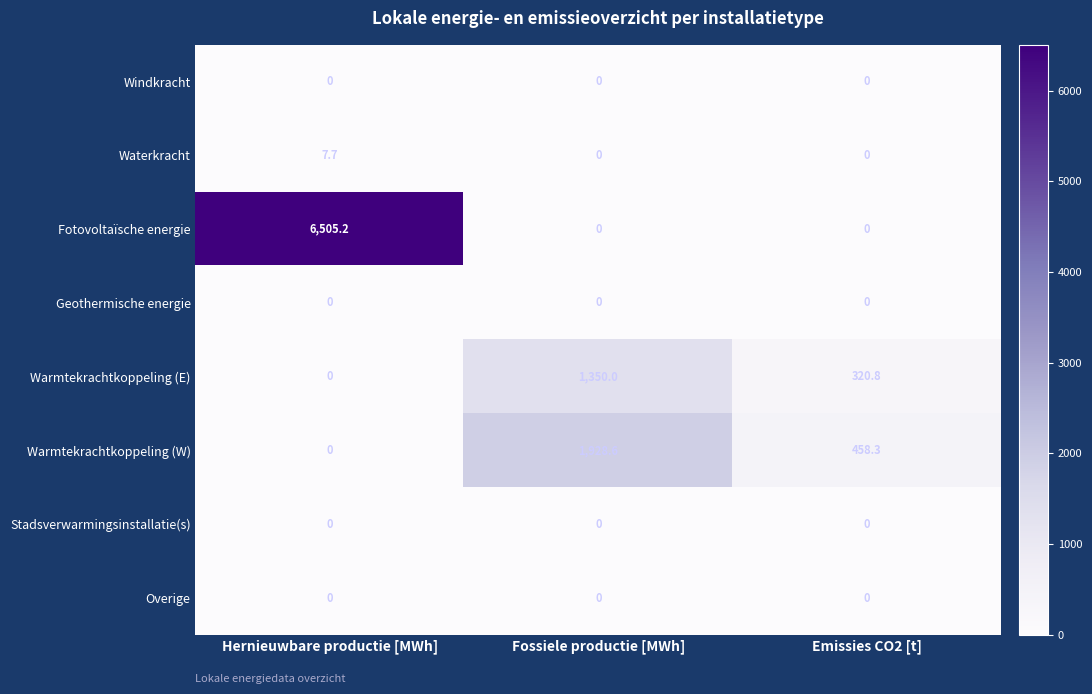

What is the maximum value shown in the chart?

6505.2